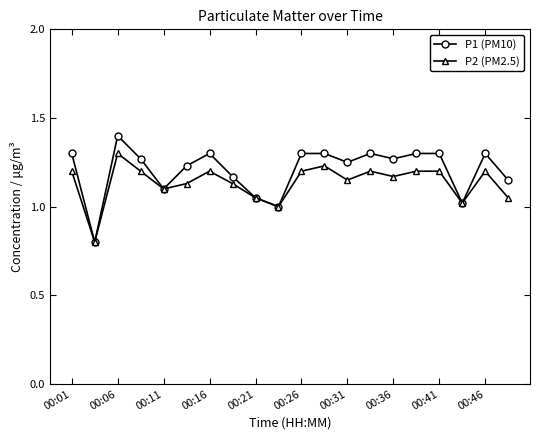

What is the lowest value of the P2 (PM2.5) series?

0.8